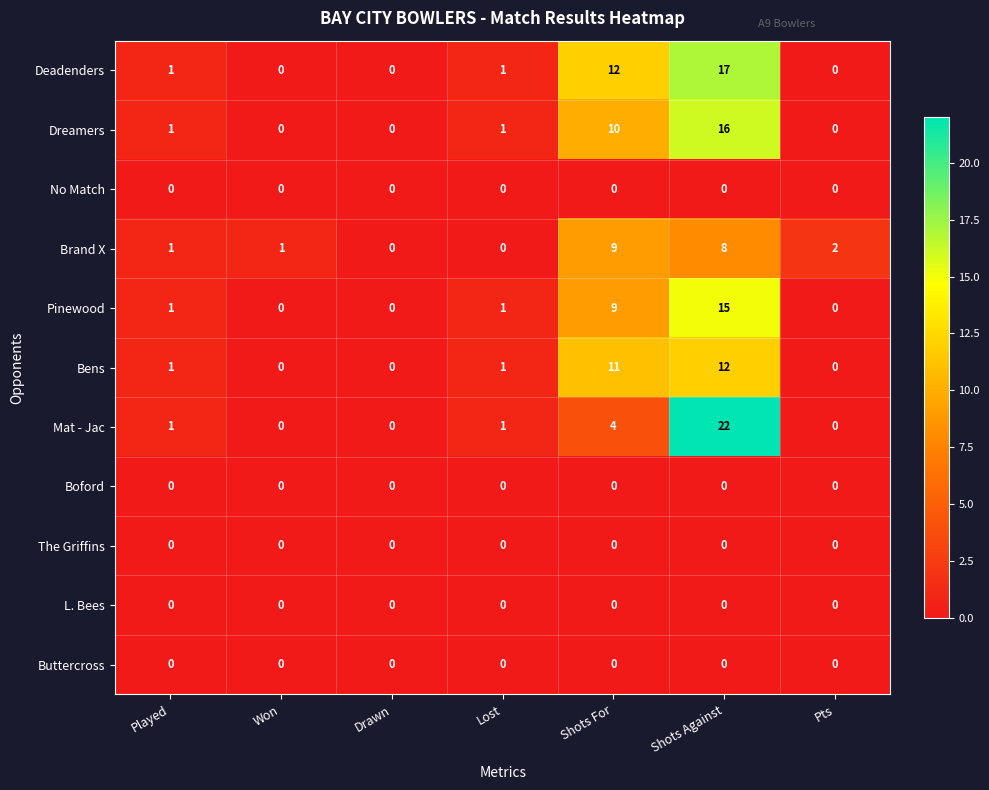

Which series has the largest total across all categories?

Deadenders